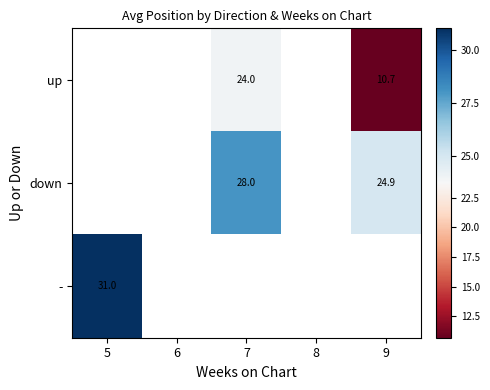

Count the number of data series in this chart.

3